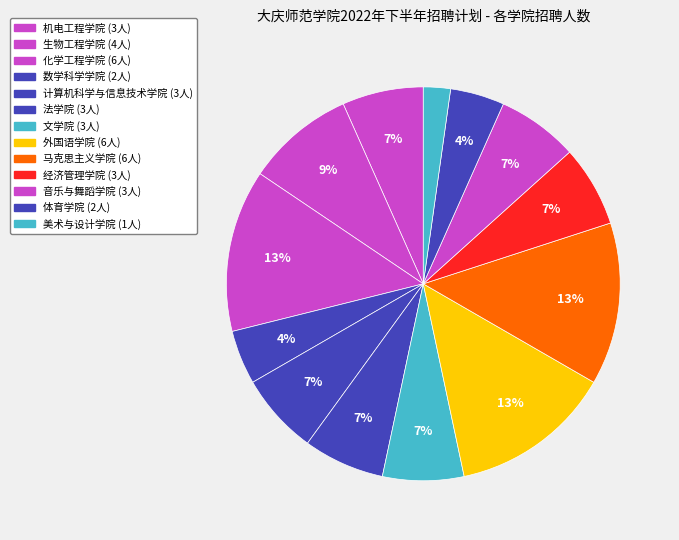

How many segments does this pie chart have?

13